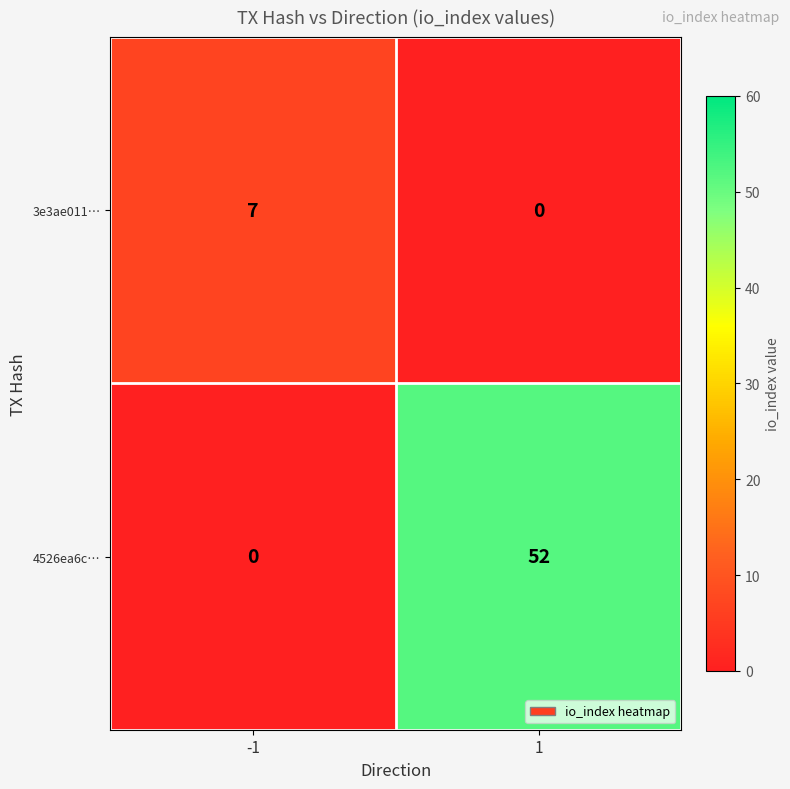

Which series has the largest total across all categories?

4526ea6c…